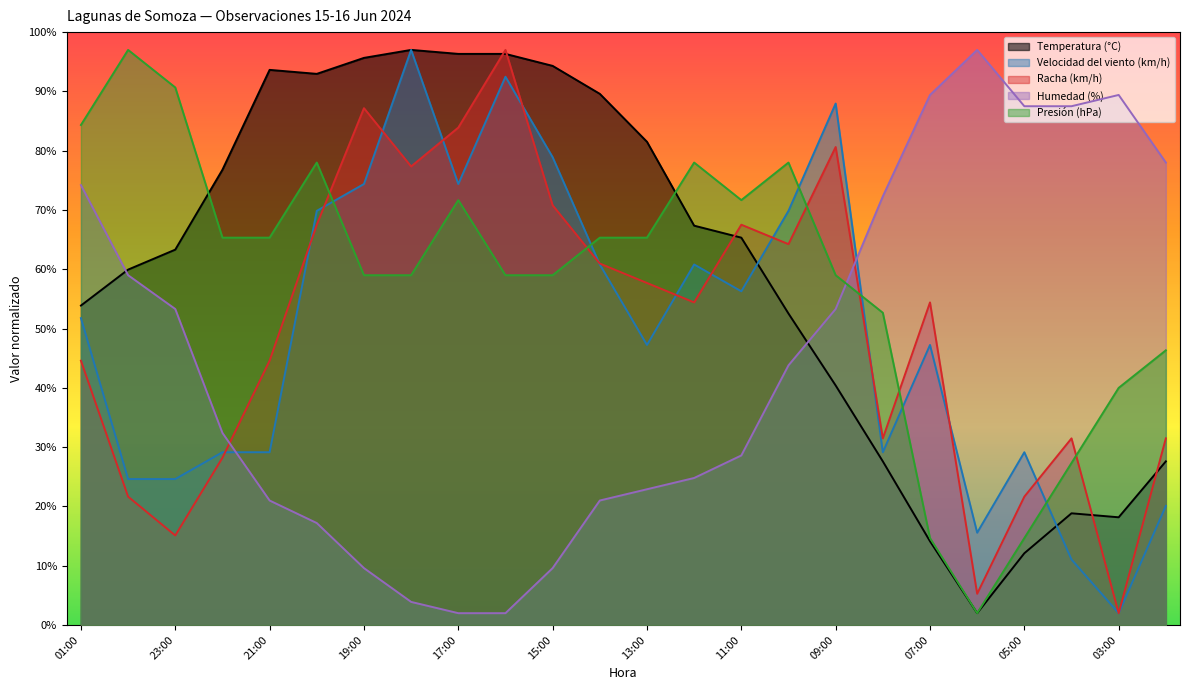

What is the difference between the highest and lowest values at 17:00?

94.3